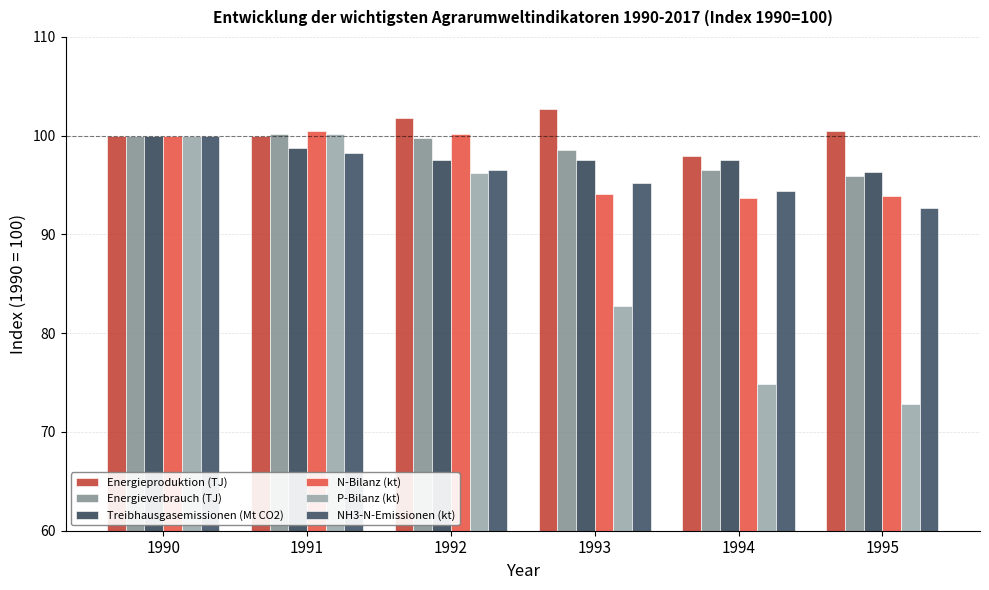

What is the value of the P-Bilanz (kt) bar at the 6th from the left?

72.9